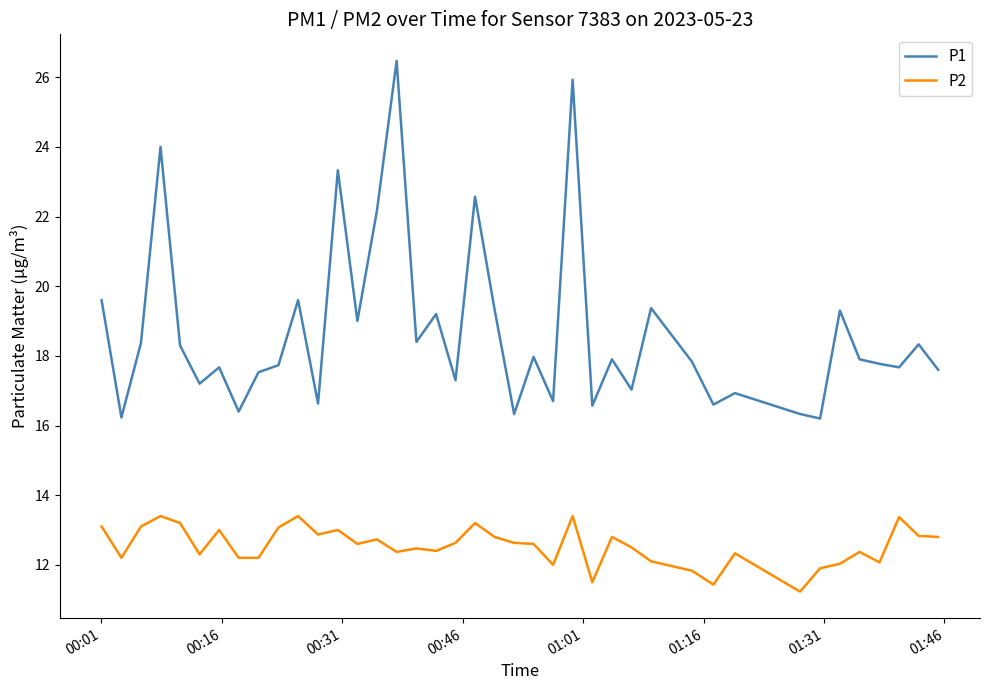

What is the lowest value of the P1 series?

16.2